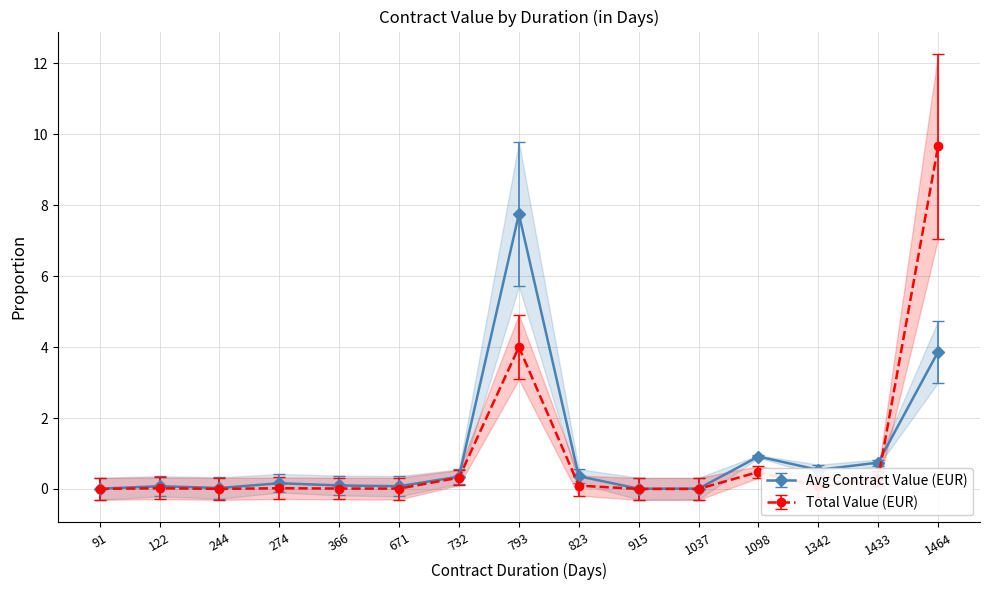

Rank the series by their maximum value, from lowest to highest.

Avg Contract Value (EUR), Total Value (EUR)